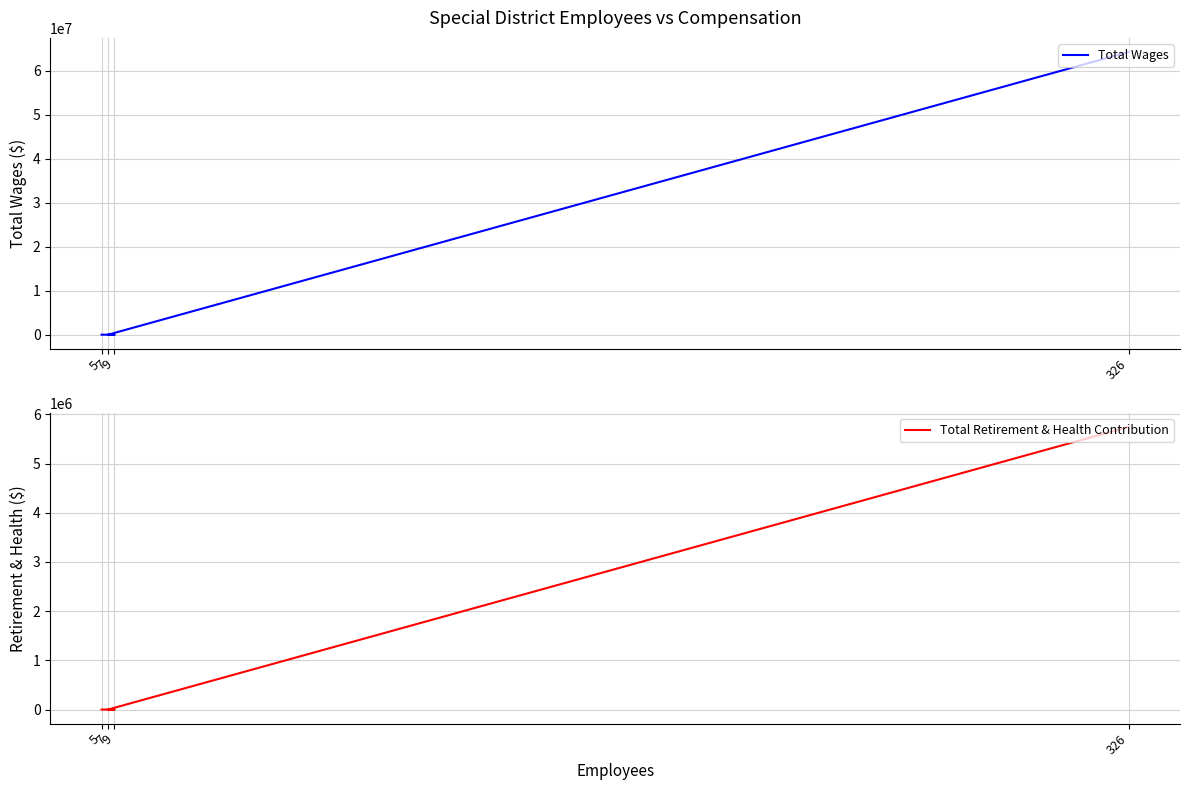

What is the sum of the Total Wages values at 9 and 326?

64281921